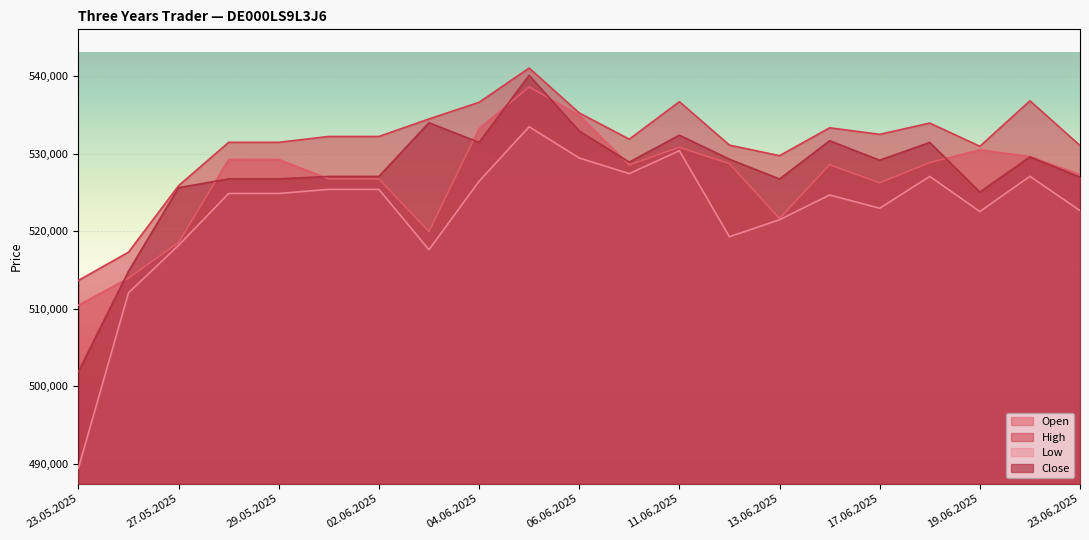

Reading right to left, list all the values displayed in this chart.

Open: 23.06.2025=527307	20.06.2025=529636	19.06.2025=530509	18.06.2025=528855	17.06.2025=526242	16.06.2025=528583	13.06.2025=521631	12.06.2025=528717	11.06.2025=530843	10.06.2025=528544	06.06.2025=534964	05.06.2025=538620	04.06.2025=533240	03.06.2025=519952	02.06.2025=526754	30.05.2025=526754	29.05.2025=529255	28.05.2025=529255	27.05.2025=518529	26.05.2025=513944	23.05.2025=510445
High: 23.06.2025=531062	20.06.2025=536830	19.06.2025=530961	18.06.2025=533960	17.06.2025=532504	16.06.2025=533349	13.06.2025=529747	12.06.2025=531111	11.06.2025=536719	10.06.2025=531879	06.06.2025=535267	05.06.2025=541058	04.06.2025=536639	03.06.2025=534490	02.06.2025=532229	30.05.2025=532229	29.05.2025=531474	28.05.2025=531474	27.05.2025=525873	26.05.2025=517292	23.05.2025=513646
Low: 23.06.2025=522660	20.06.2025=527087	19.06.2025=522538	18.06.2025=527072	17.06.2025=522964	16.06.2025=524671	13.06.2025=521479	12.06.2025=519280	11.06.2025=530395	10.06.2025=527429	06.06.2025=529454	05.06.2025=533480	04.06.2025=526439	03.06.2025=517604	02.06.2025=525398	30.05.2025=525398	29.05.2025=524868	28.05.2025=524868	27.05.2025=518176	26.05.2025=512046	23.05.2025=489396
Close: 23.06.2025=526974	20.06.2025=529594	19.06.2025=525044	18.06.2025=531463	17.06.2025=529164	16.06.2025=531676	13.06.2025=526737	12.06.2025=529293	11.06.2025=532394	10.06.2025=528917	06.06.2025=532935	05.06.2025=540118	04.06.2025=531457	03.06.2025=534008	02.06.2025=527072	30.05.2025=527072	29.05.2025=526751	28.05.2025=526751	27.05.2025=525620	26.05.2025=514821	23.05.2025=501872